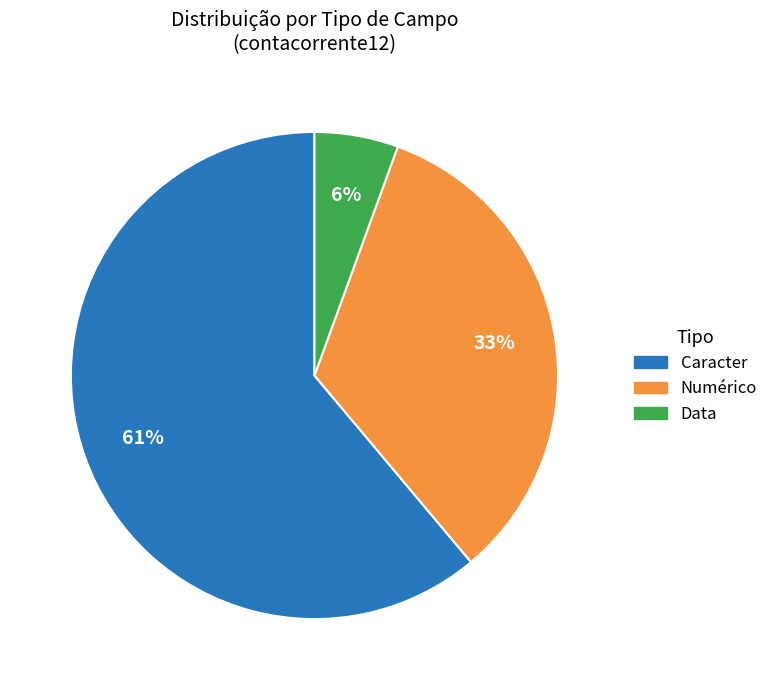

To the nearest percent, what is the average slice percentage?

33%